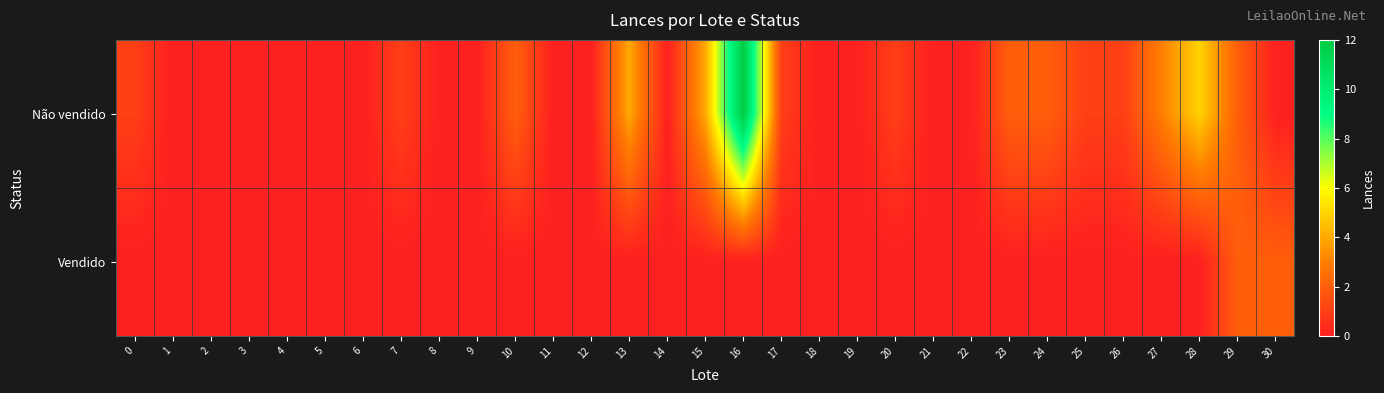

Reading left to right, list all the values displayed in this chart.

Não vendido: 0=1	1=0	2=0	3=0	4=0	5=0	6=0	7=1	8=0	9=0	10=2	11=0	12=0	13=4	14=0	15=4	16=12	17=1	18=0	19=0	20=1	21=0	22=0	23=2	24=2	25=1	26=1	27=3	28=5	29=2	30=0
Vendido: 0=0	1=0	2=0	3=0	4=0	5=0	6=0	7=0	8=0	9=0	10=0	11=0	12=0	13=0	14=0	15=0	16=0	17=0	18=0	19=0	20=0	21=0	22=0	23=0	24=0	25=0	26=0	27=0	28=0	29=2	30=2